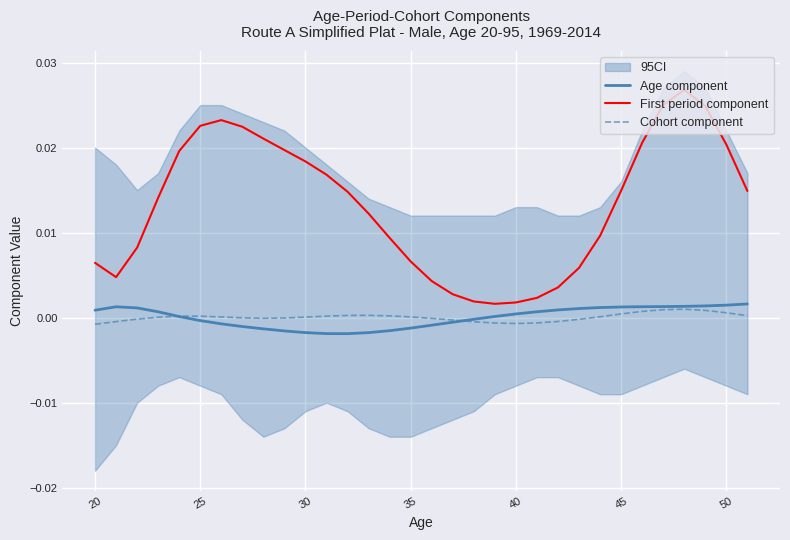

True or false: Age component has more than 2 interior local peaks.

False